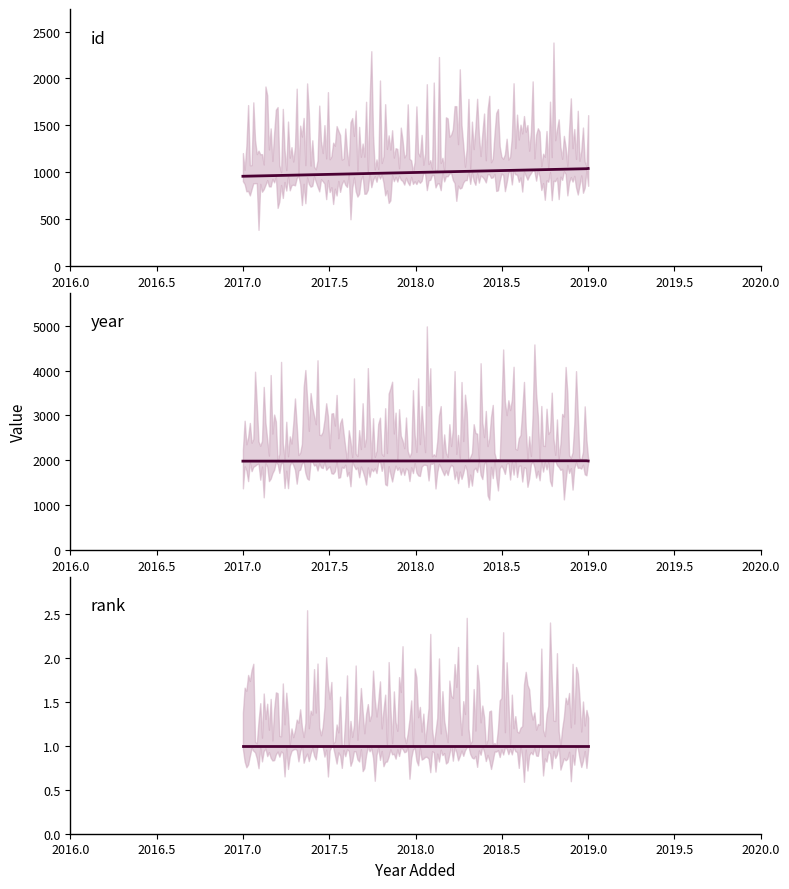

How many interior local peaks does the year series have?

1